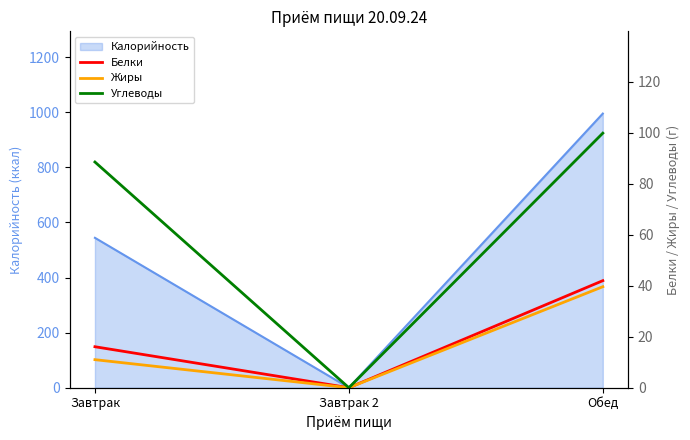

At which label does Калорийность reach its peak?

Обед